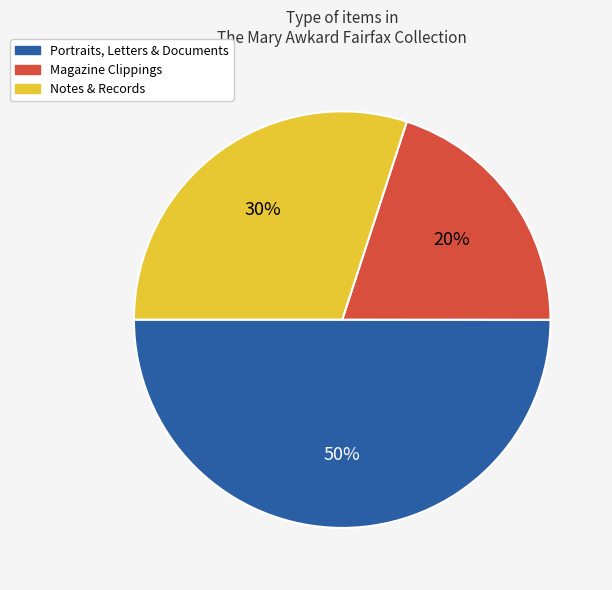

The Notes & Records slice represents 30% of the pie. True or false?

True